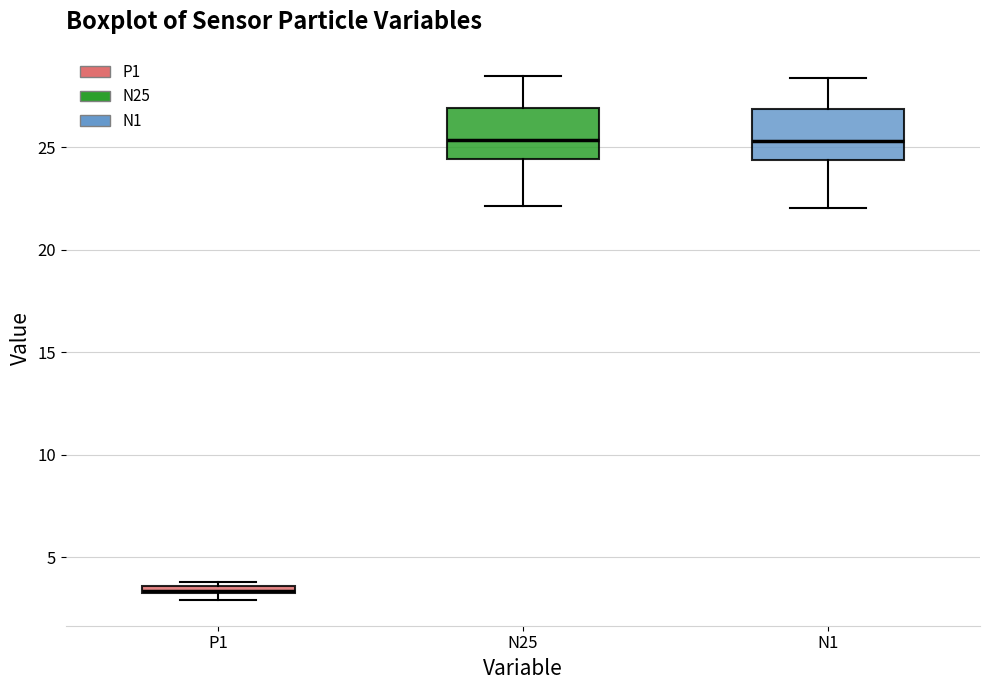

Which box's median line is the lowest?

P1